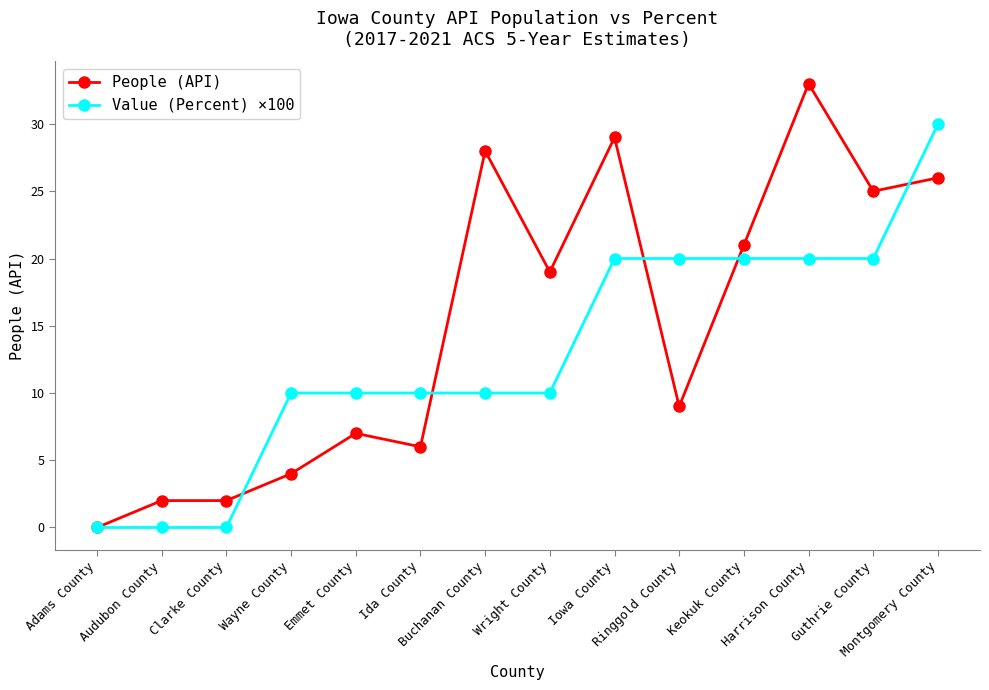

Which series ends up on top after the final intersection of Value (Percent) ×100 and People (API)?

Value (Percent) ×100